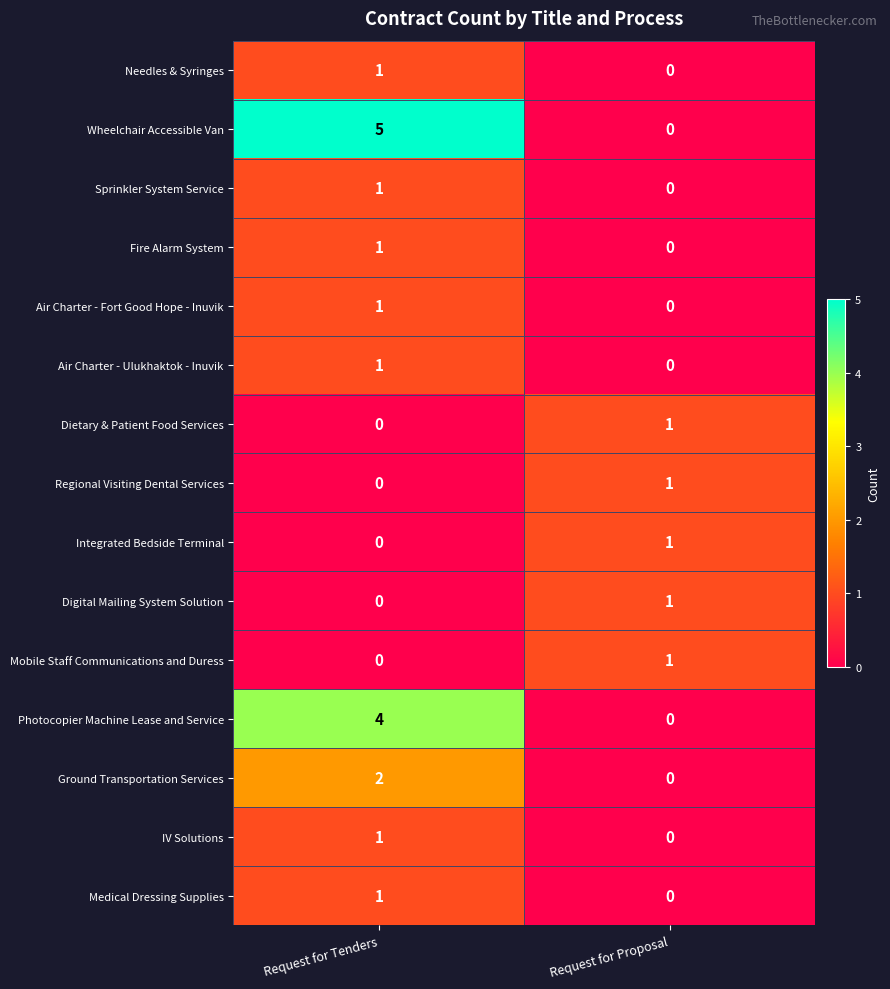

Reading right to left, list all the values displayed in this chart.

Needles & Syringes: 0	1
Wheelchair Accessible Van: 0	5
Sprinkler System Service: 0	1
Fire Alarm System: 0	1
Air Charter - Fort Good Hope - Inuvik: 0	1
Air Charter - Ulukhaktok - Inuvik: 0	1
Dietary & Patient Food Services: 1	0
Regional Visiting Dental Services: 1	0
Integrated Bedside Terminal: 1	0
Digital Mailing System Solution: 1	0
Mobile Staff Communications and Duress: 1	0
Photocopier Machine Lease and Service: 0	4
Ground Transportation Services: 0	2
IV Solutions: 0	1
Medical Dressing Supplies: 0	1